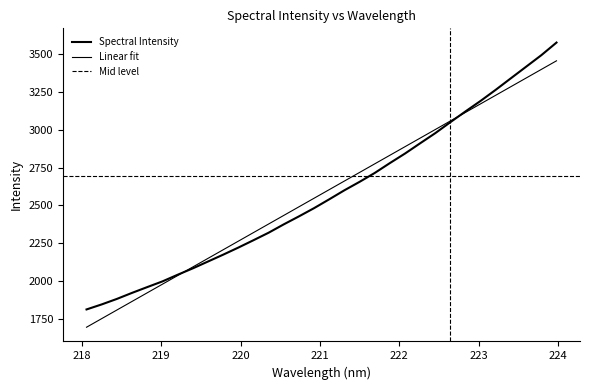

Between 219.0156 and 221.8812, which is larger?

221.8812